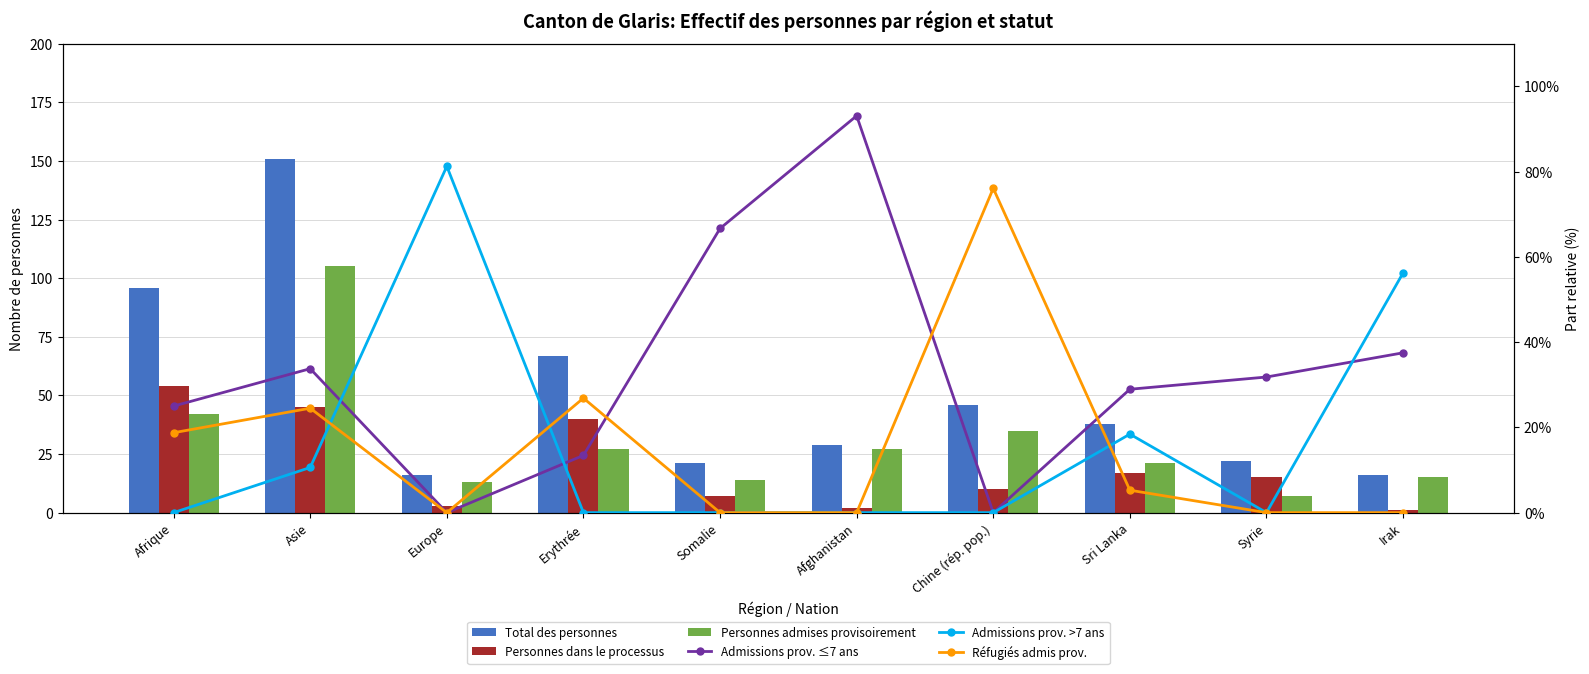

What is the sum of the Total des personnes values at Europe and Afghanistan?

45.0